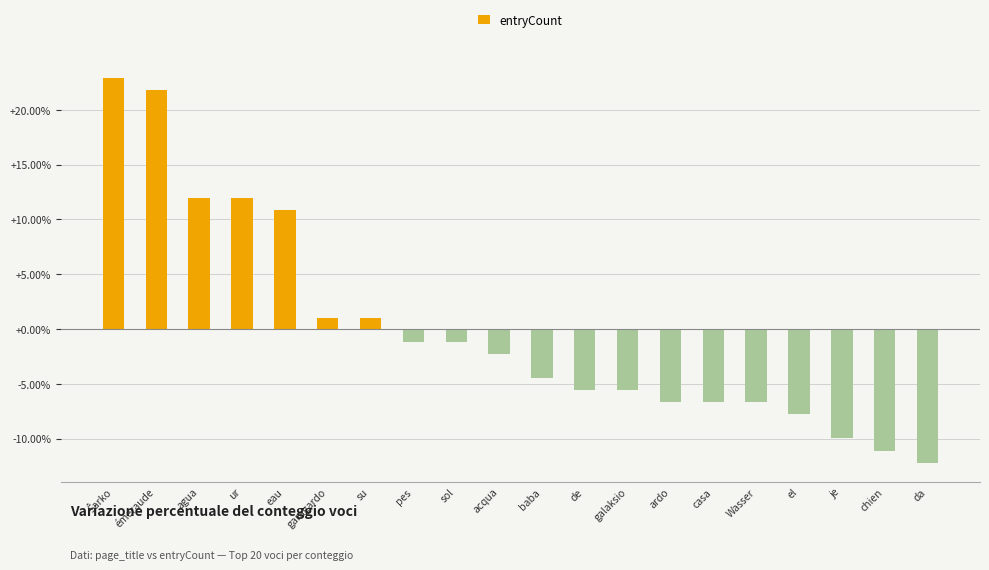

Count the number of data series in this chart.

1